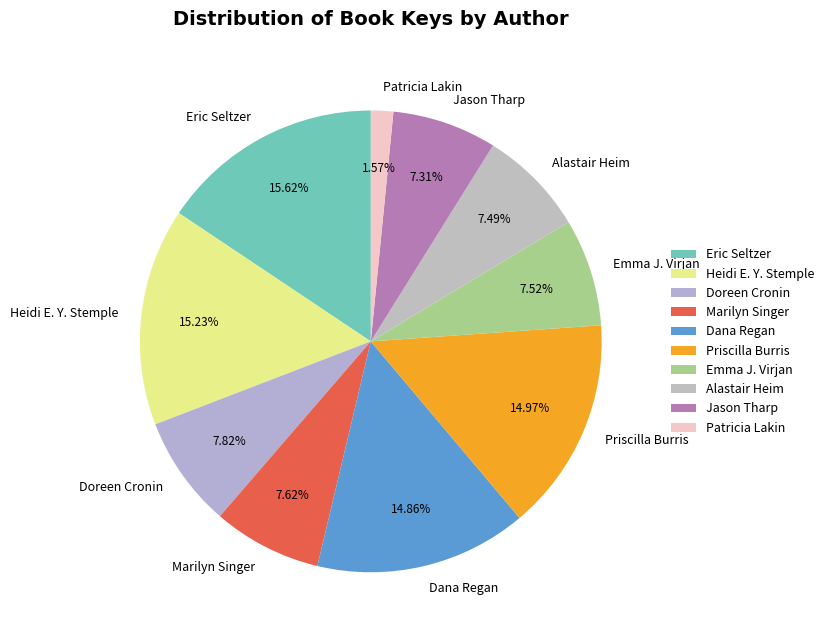

To the nearest percent, what portion does Alastair Heim represent?

7%